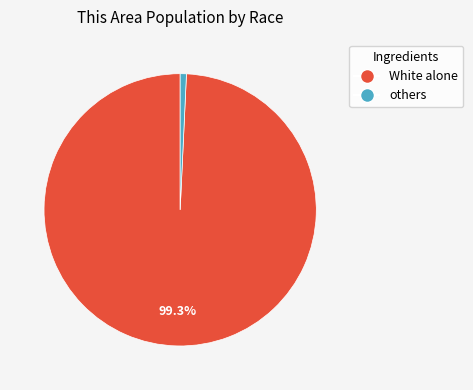

Is there any slice that represents more than half of the pie?

Yes